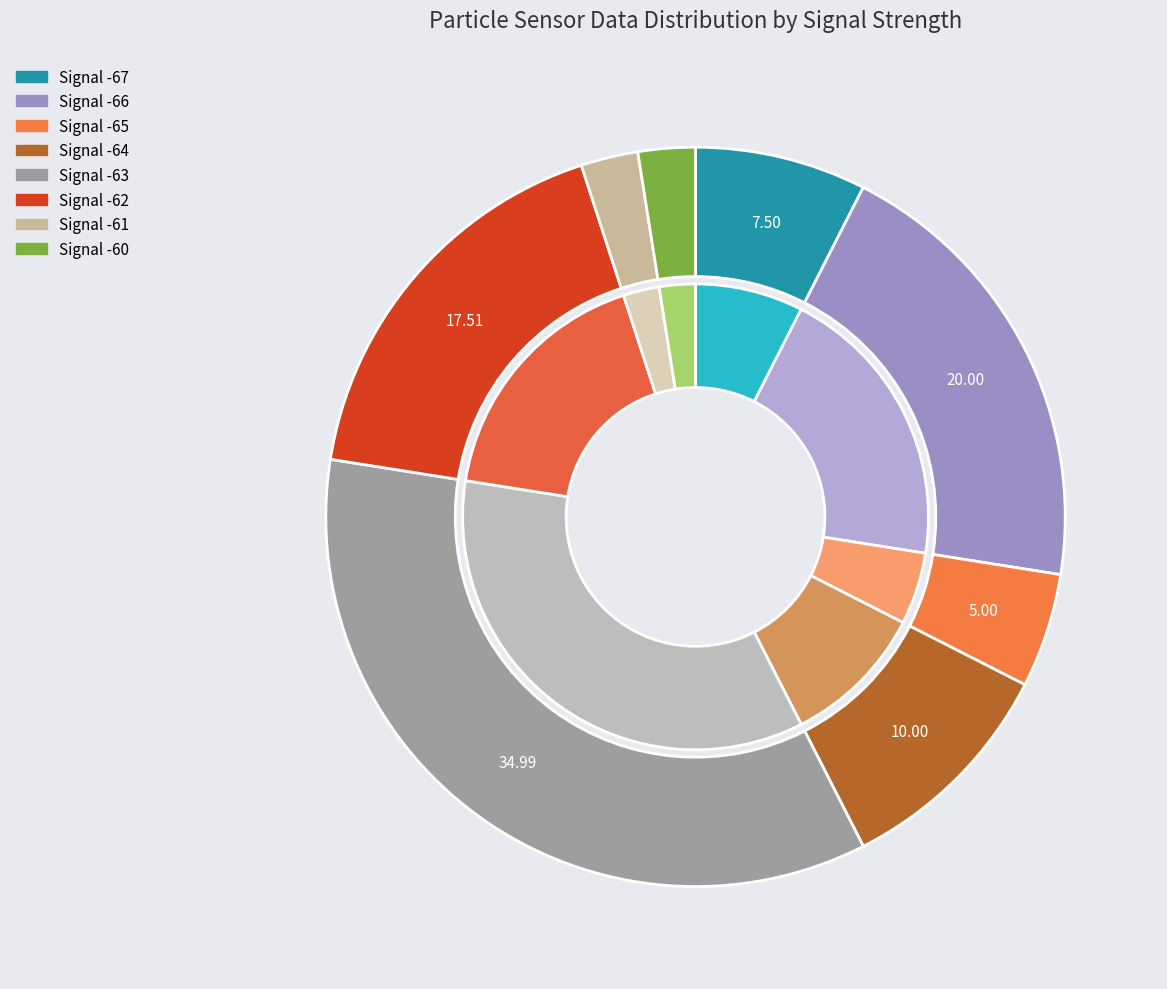

Does 3 account for over 50% of the chart?

No